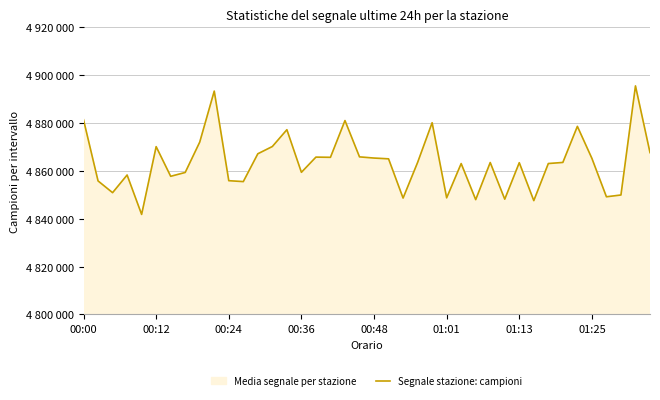

Does the chart display data point markers on the line(s)?

No